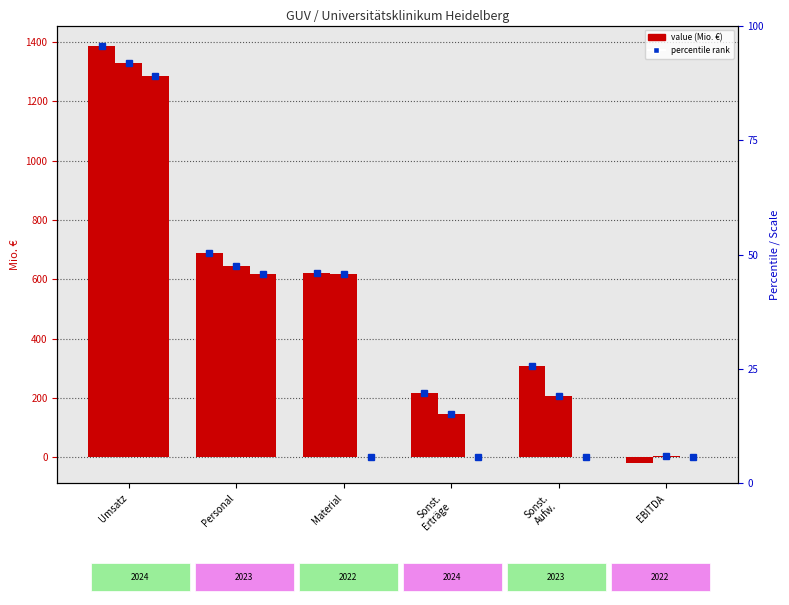

How many bars are there in each group?

3